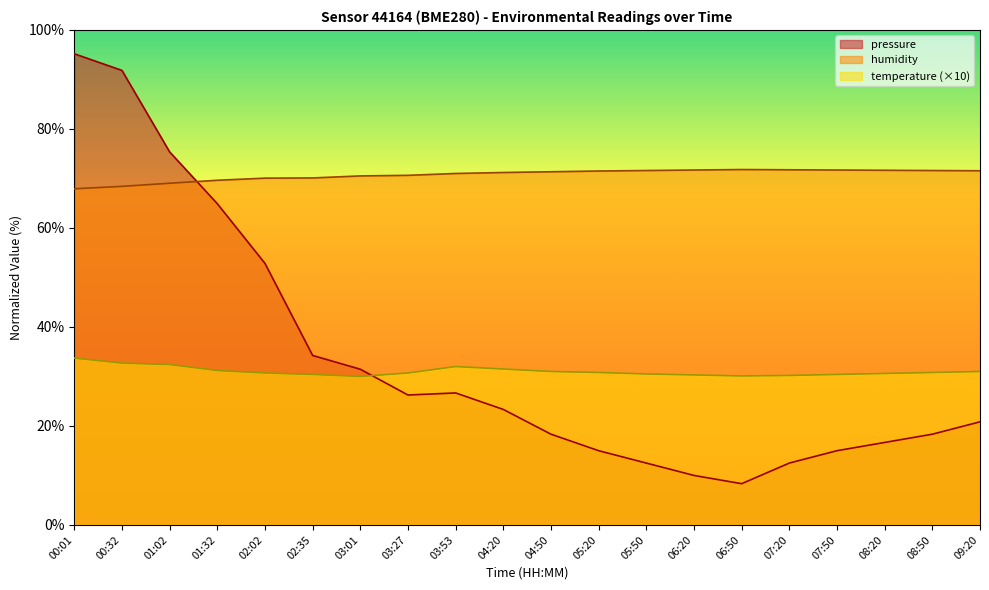

What position from the left is 07:20?

16